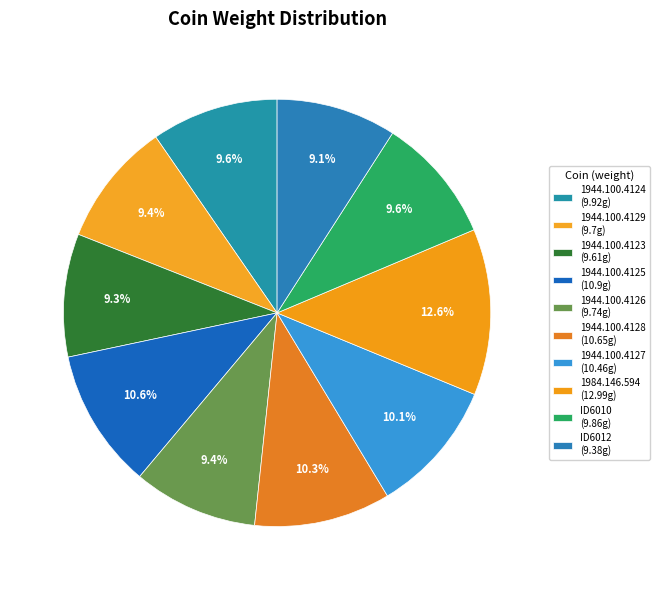

Rank the categories by value from lowest to highest.

ID6012, 1944.100.4123, 1944.100.4129, 1944.100.4126, ID6010, 1944.100.4124, 1944.100.4127, 1944.100.4128, 1944.100.4125, 1984.146.594